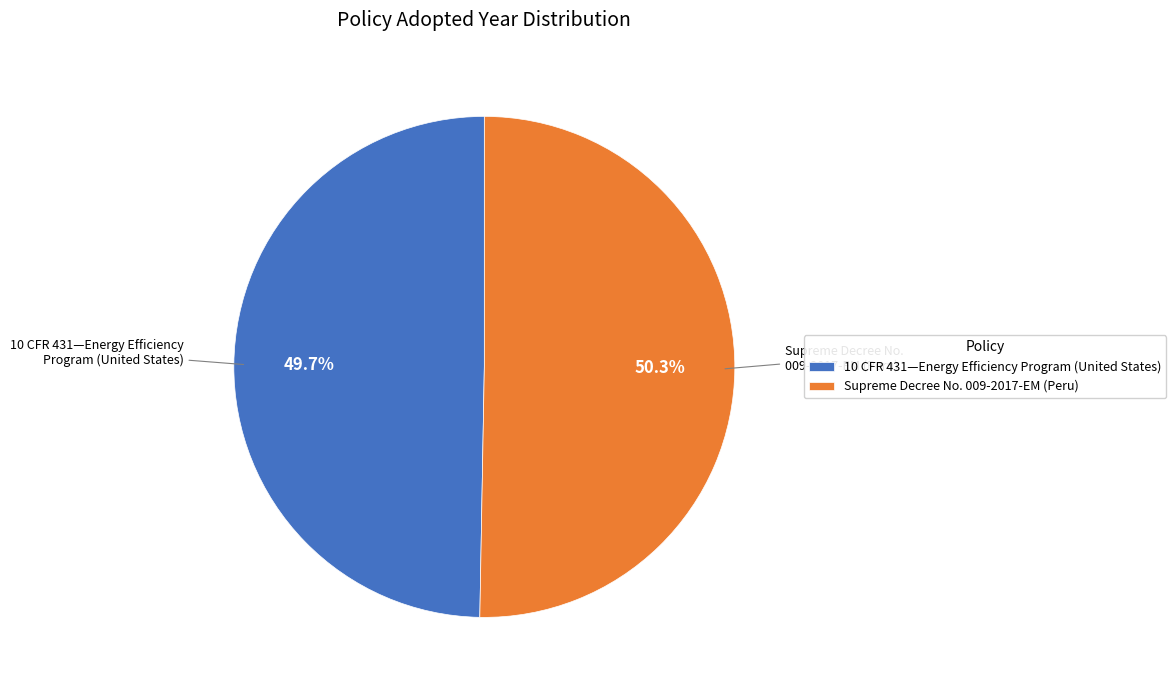

Is there any slice that represents more than half of the pie?

Yes